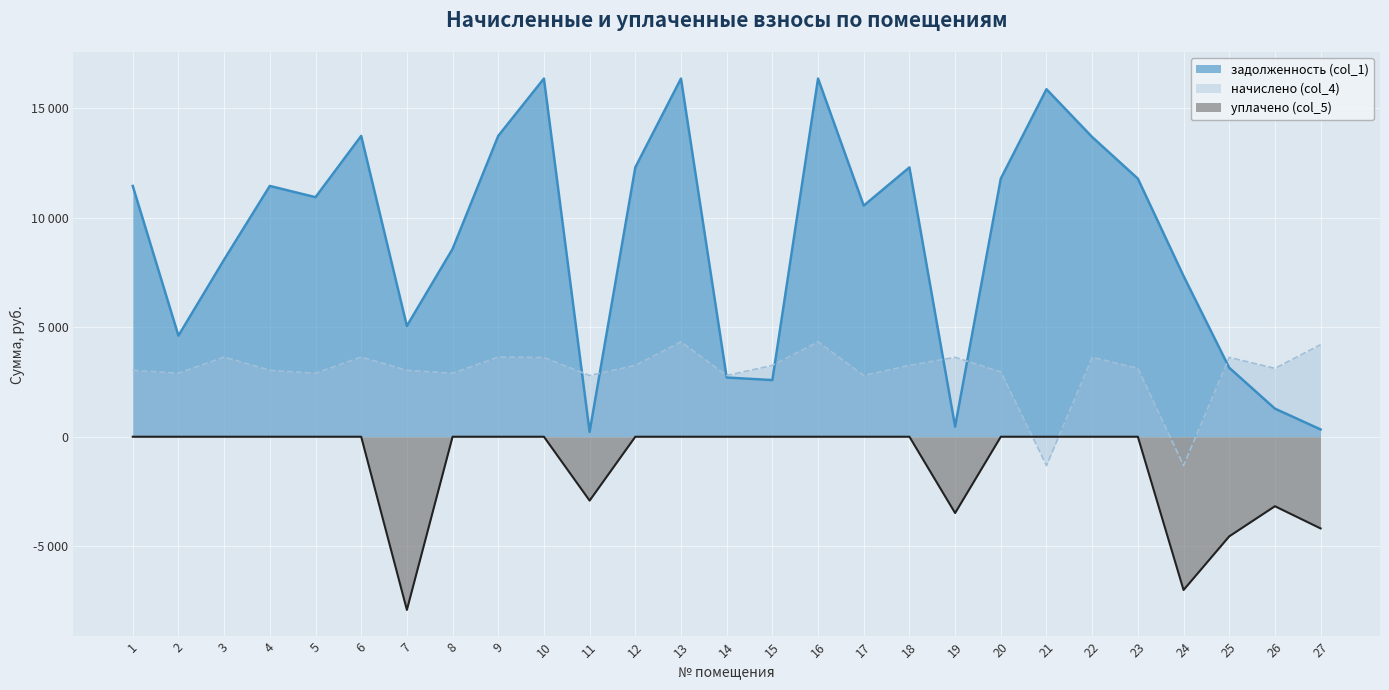

Rank the categories by начислено (col_4) value from highest to lowest.

13, 16, 27, 3, 6, 9, 19, 22, 25, 10, 12, 15, 18, 23, 26, 1, 4, 7, 20, 2, 5, 8, 11, 14, 17, 21, 24